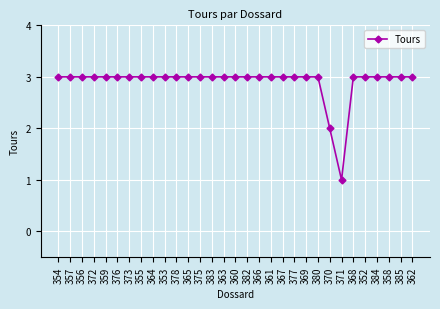

What is the value of the 6th point from the left?

3